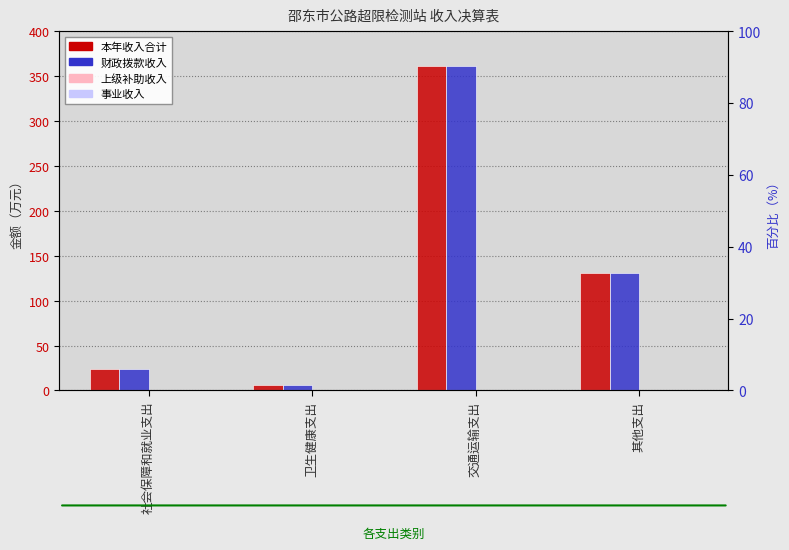

Rank the categories by 上级补助收入 value from lowest to highest.

社会保障和就业支出, 卫生健康支出, 交通运输支出, 其他支出